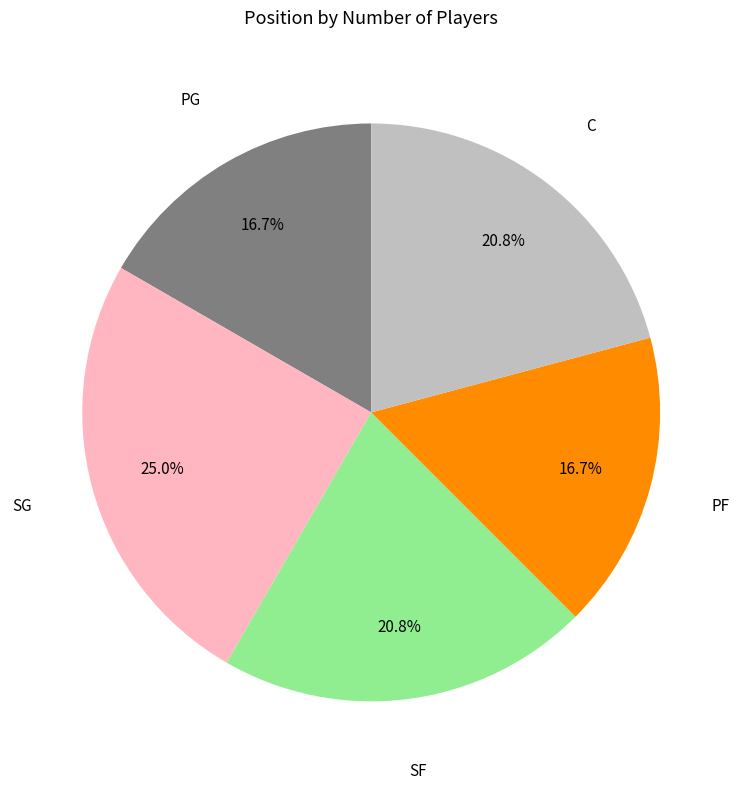

Does any single category account for the majority?

No